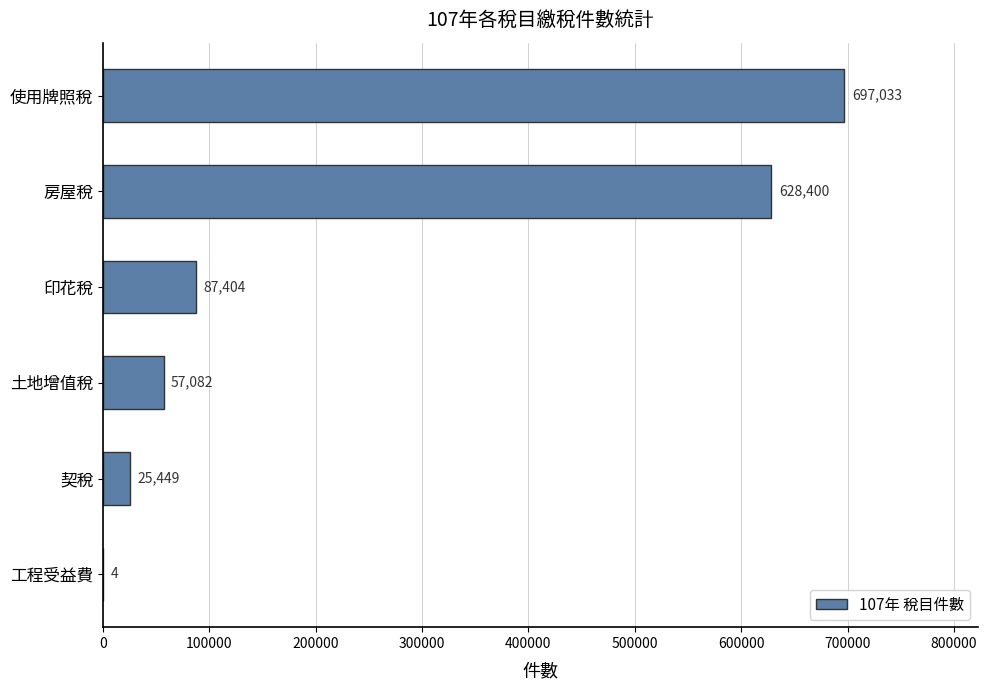

Read the value at 房屋稅, to the nearest 10.

628400